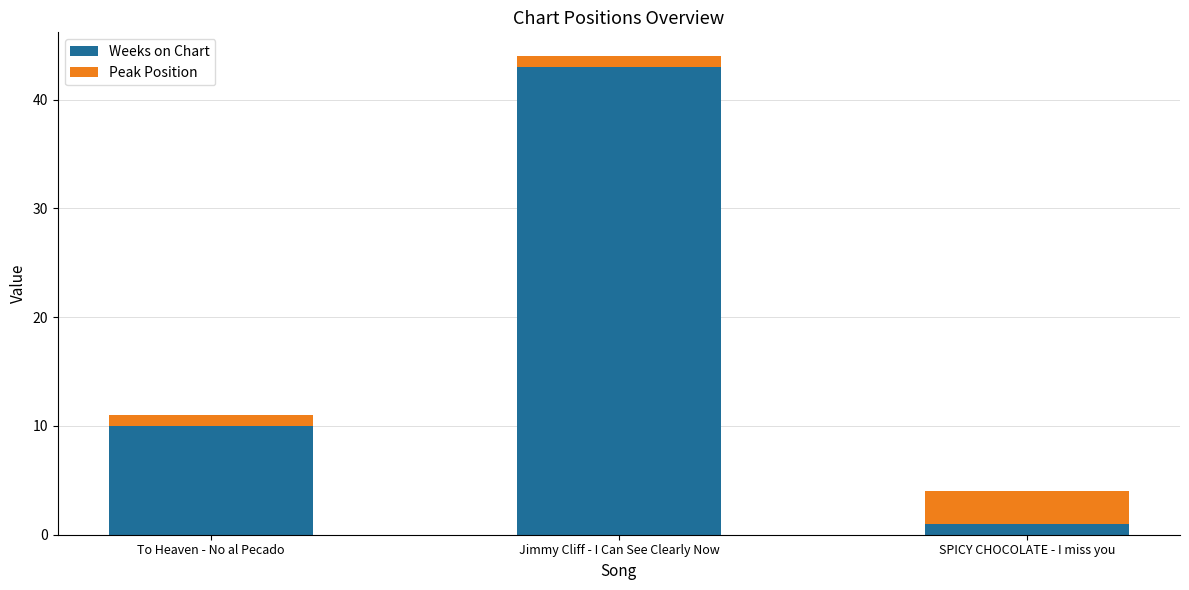

At which category is the sum across all series the highest?

Jimmy Cliff - I Can See Clearly Now